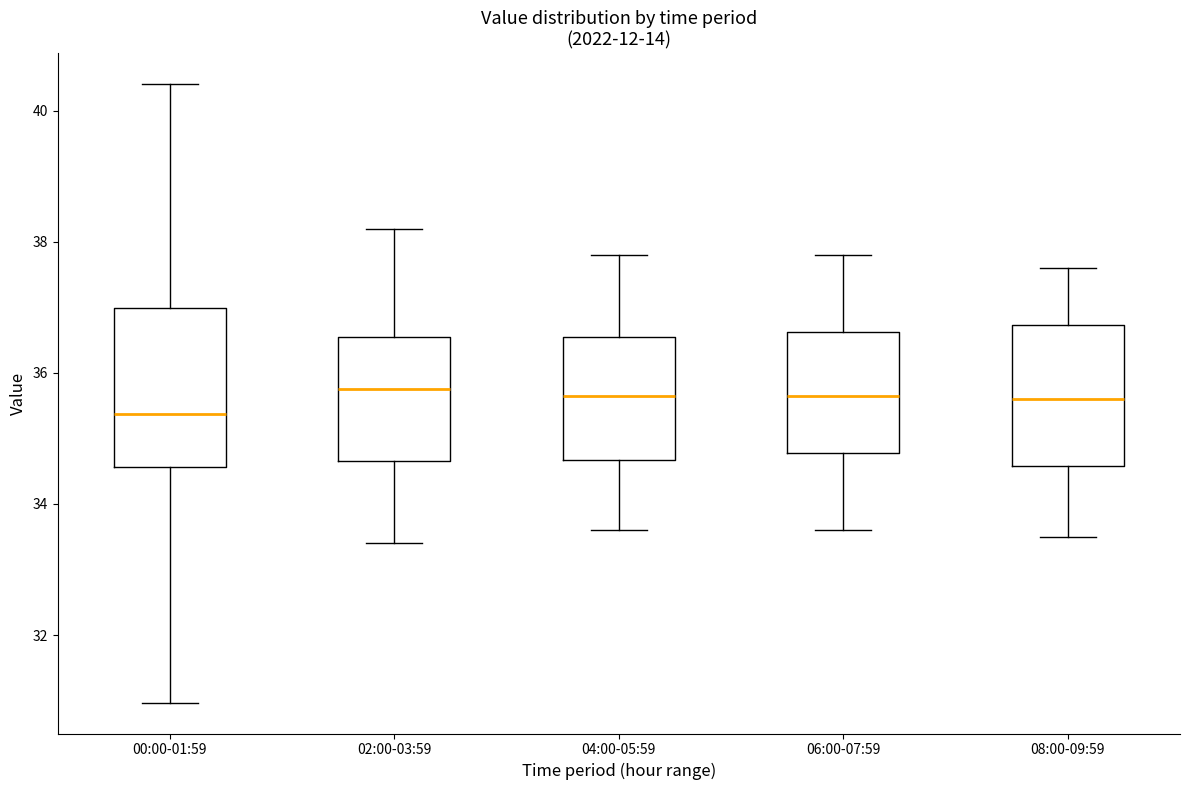

Where does the median line of the box for 04:00-05:59 sit on the y-axis? The values are not printed on the chart, so give them approximately, as read against the axis.

35.6